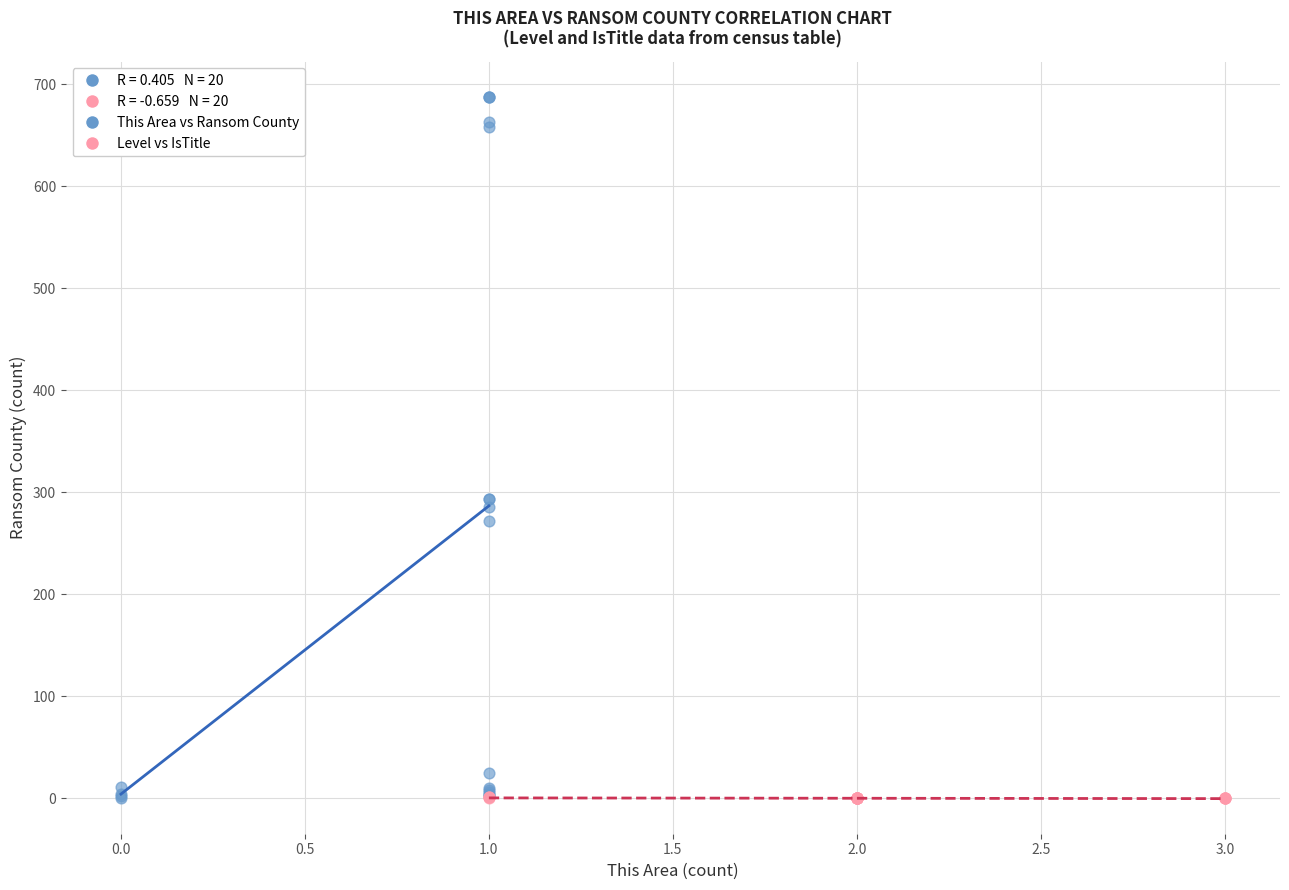

Which series reaches the maximum Y coordinate?

This Area vs Ransom County